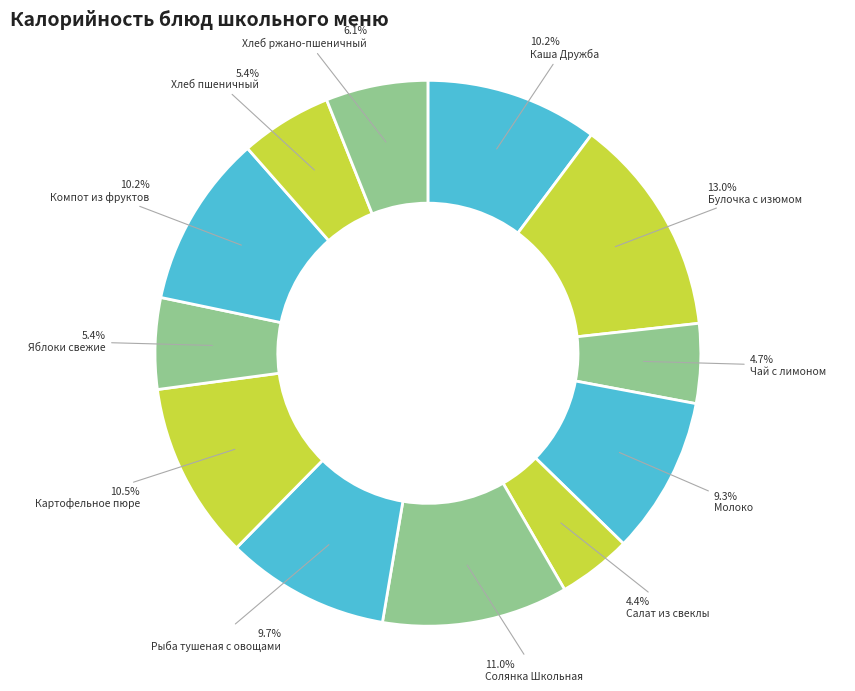

What percentage is the Компот из фруктов slice, to the nearest percent?

10%